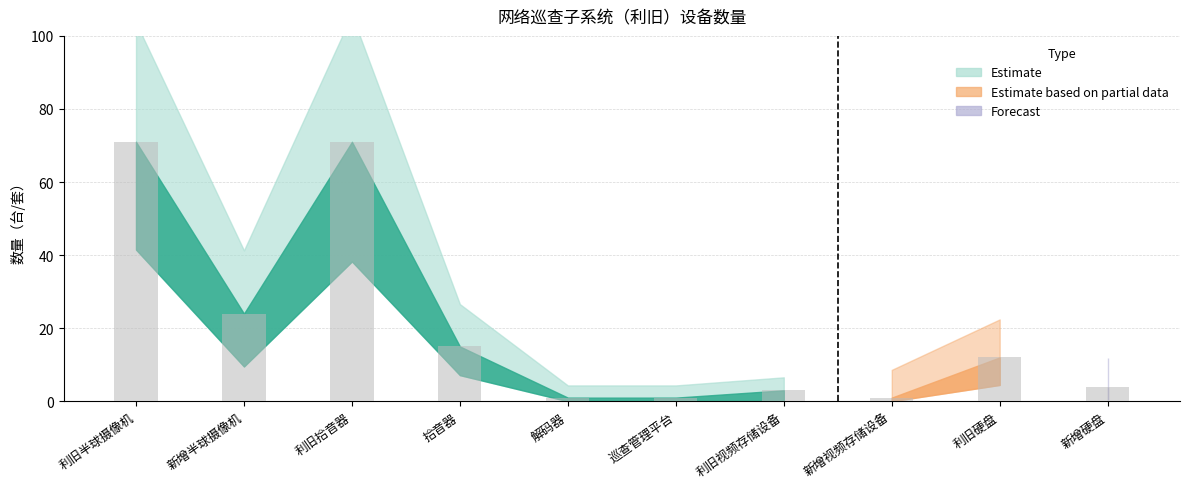

What is the average value?

20